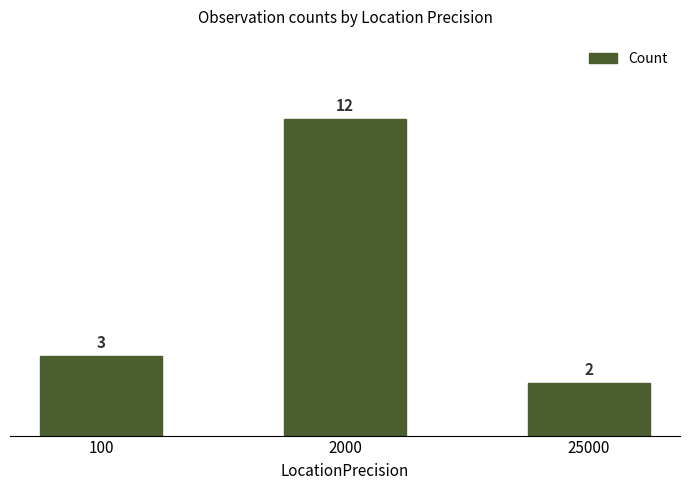

Rank the categories by value from highest to lowest.

2000, 100, 25000